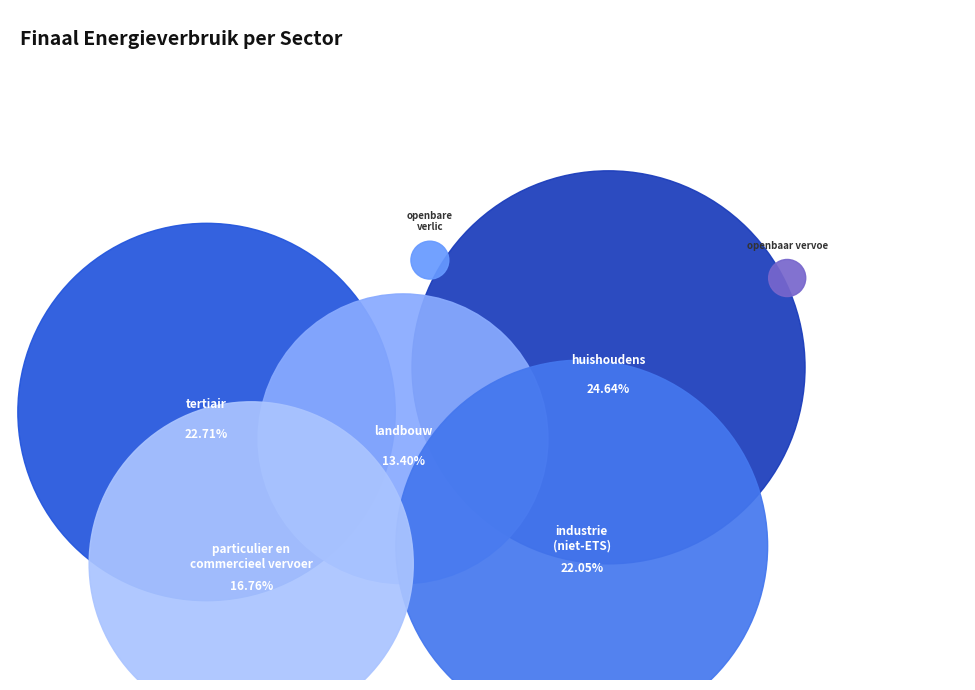

What is the total percentage of industrie (niet-ETS) and openbare verlichting?

22.3%